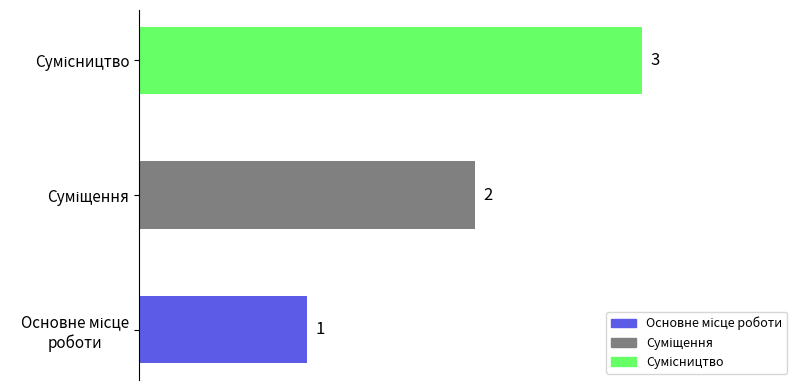

Count the number of data series in this chart.

1